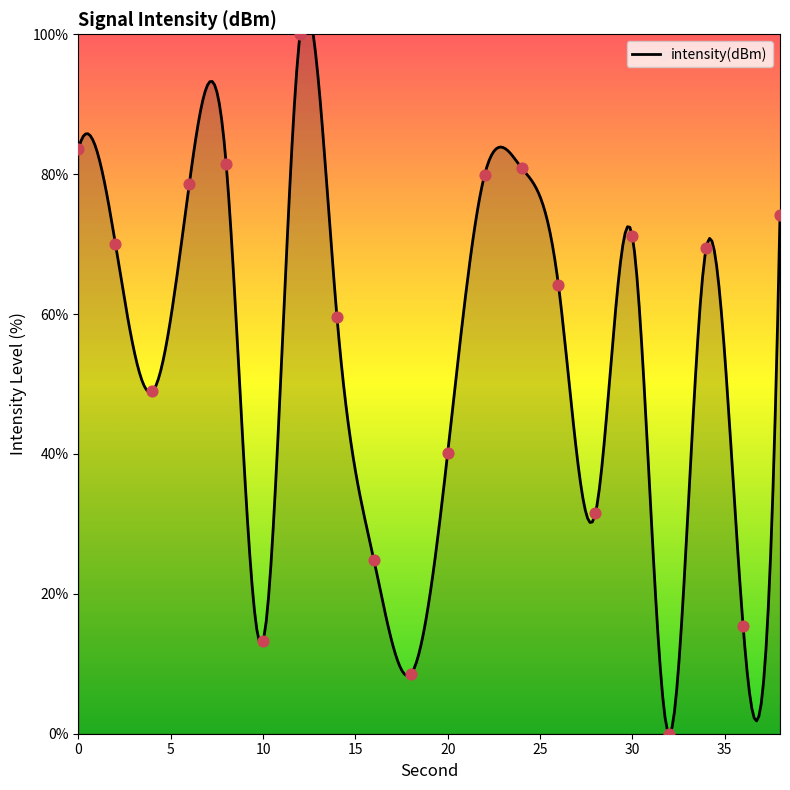

Which has a higher value, 18 or 10?

10